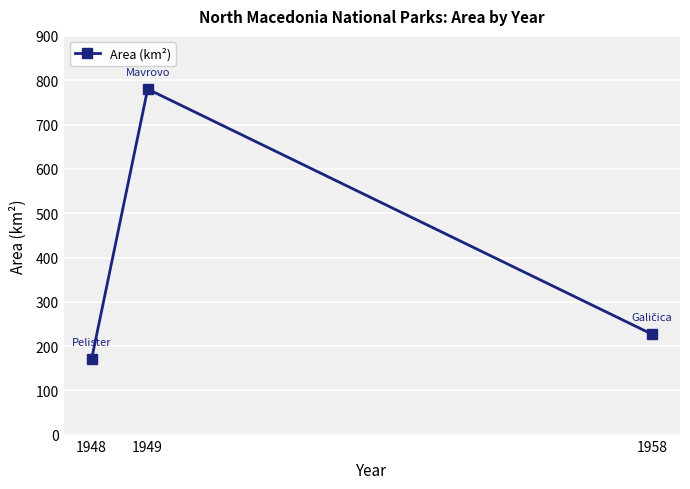

What is the sum of the values at 1958 and 1949?

1007.0